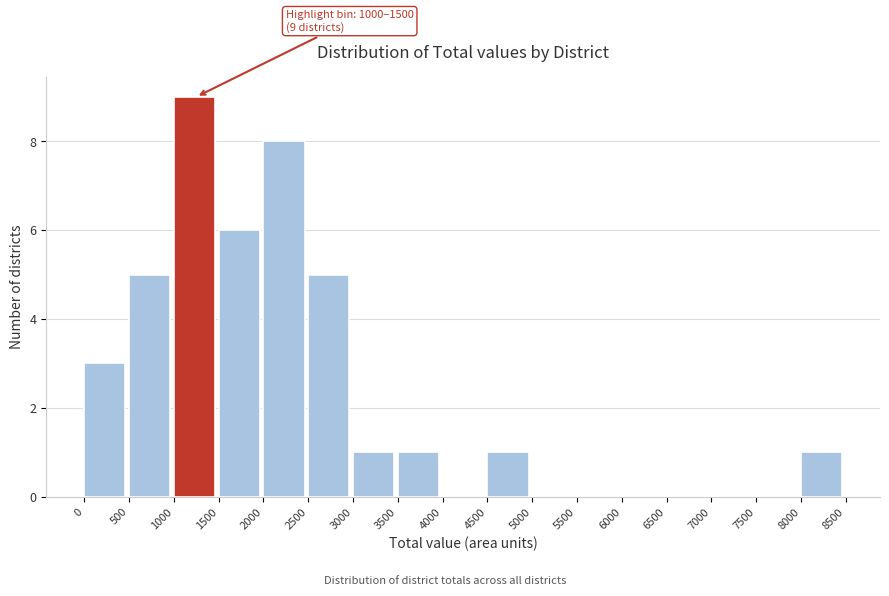

Which range on the x-axis has the tallest bar?

1000 to 1500